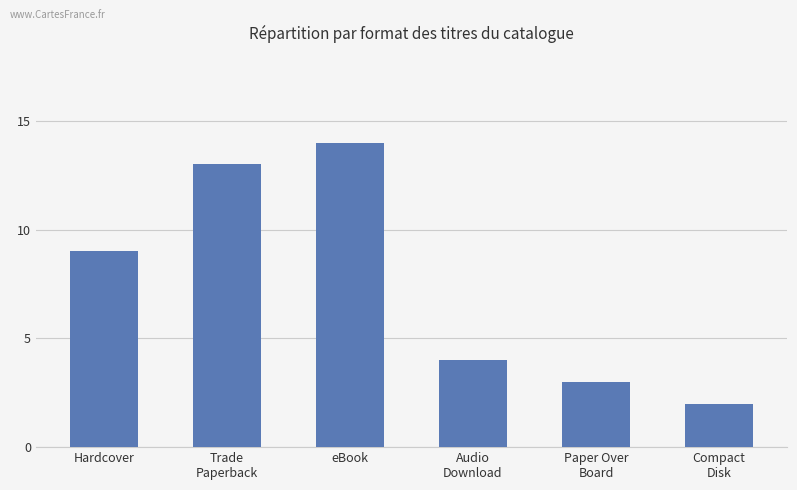

What is the change in value from Paper Over
Board to Compact
Disk?

-1